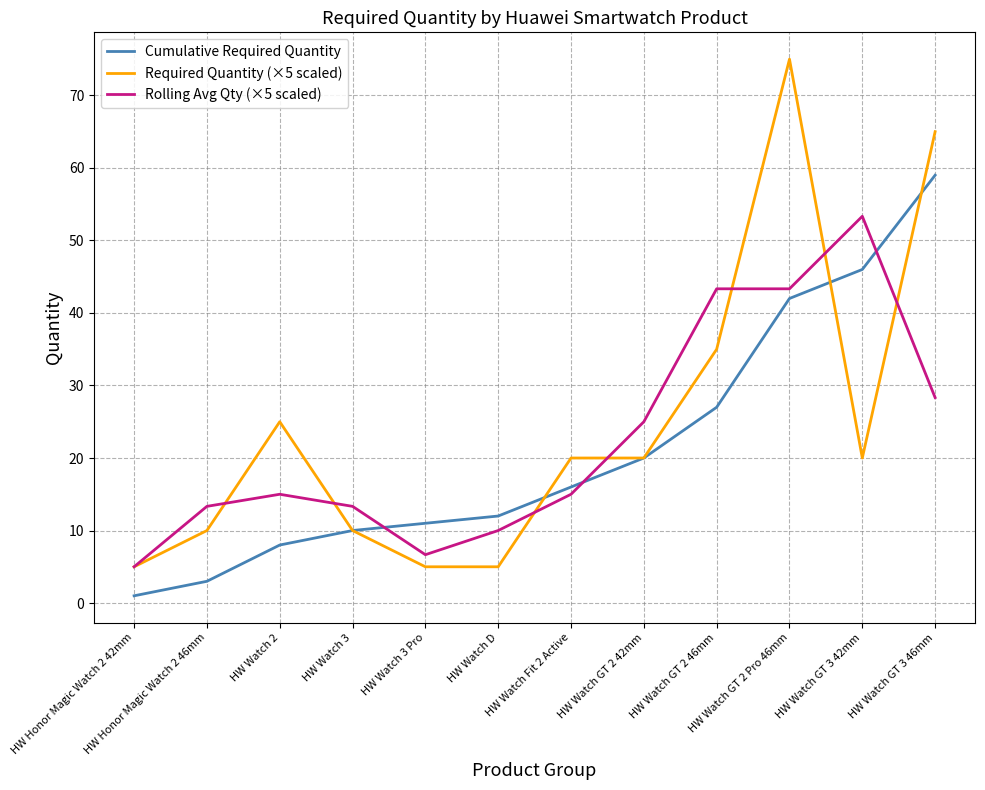

Where is Rolling Avg Qty (×5 scaled) nearest to the value 29?

HW Watch GT 3 46mm